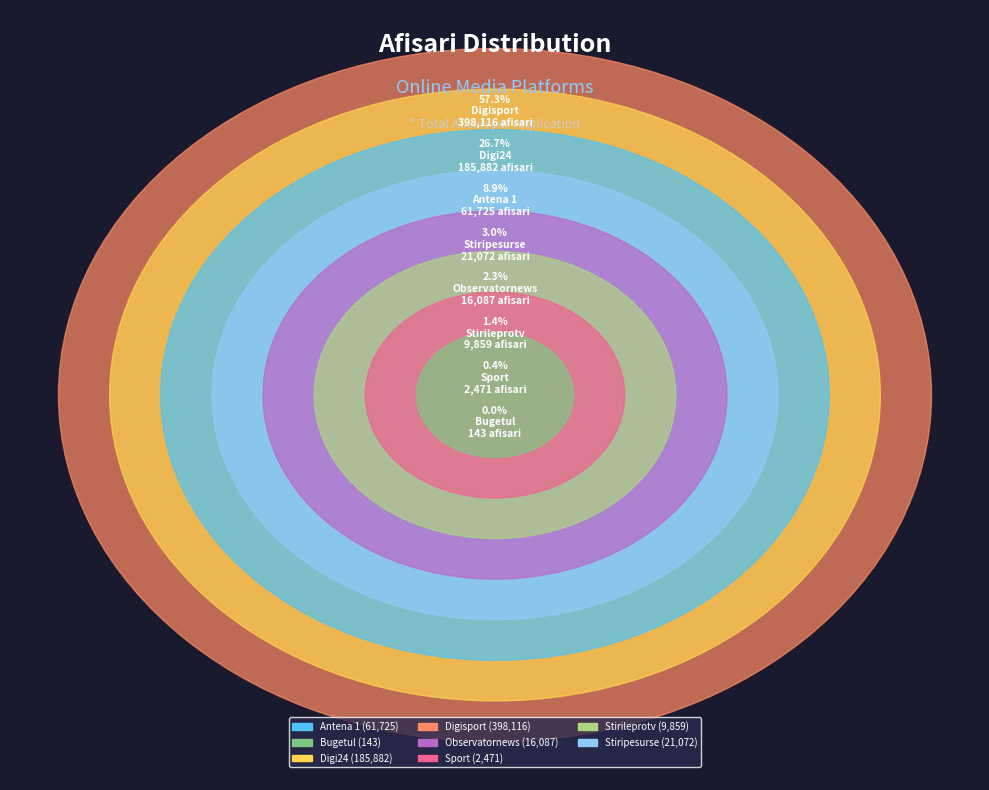

To the nearest percent, what percentage of the pie is Antena 1?

9%